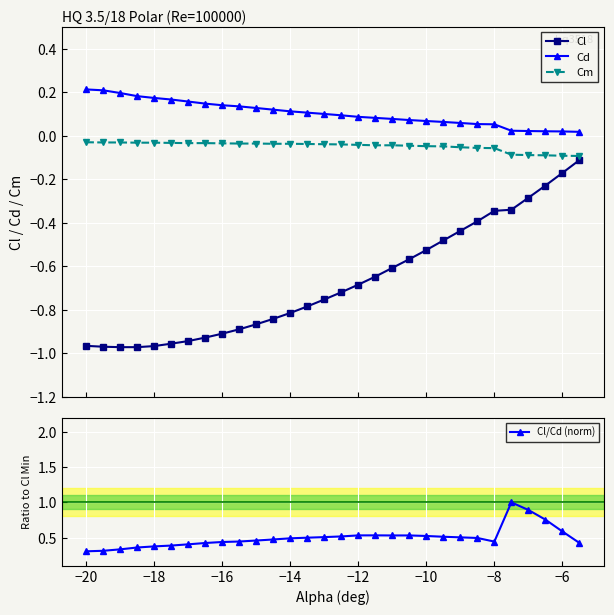

True or false: Cd and Cl intersect in this chart.

False